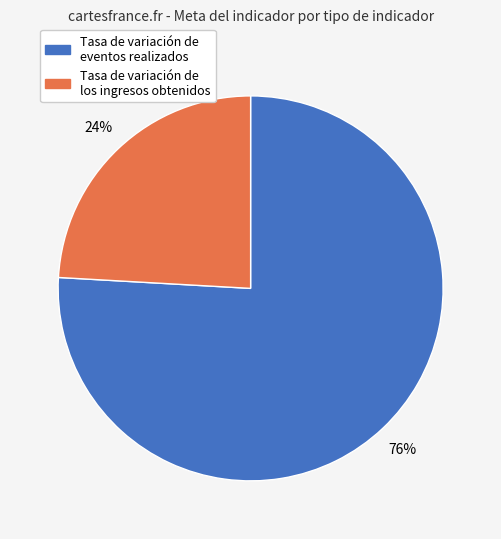

Is there any slice that represents more than half of the pie?

Yes